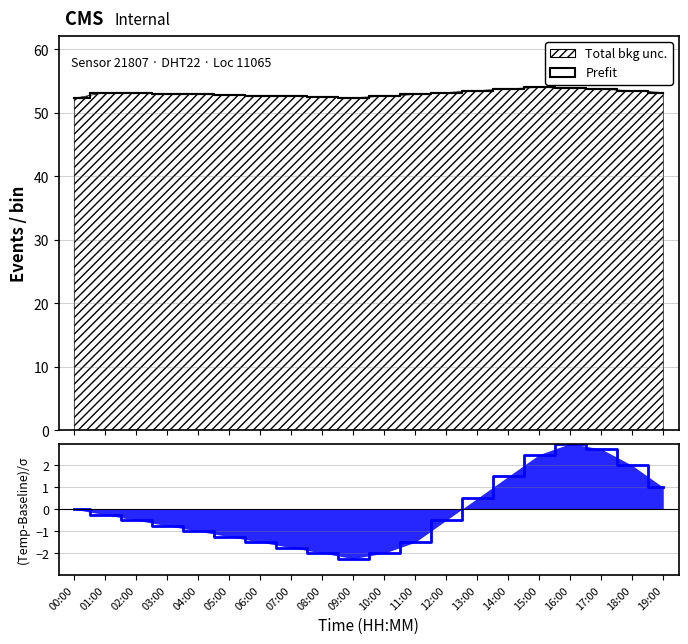

The (Temp-Baseline)/σ series shows -2.5 at 06:00. True or false?

False